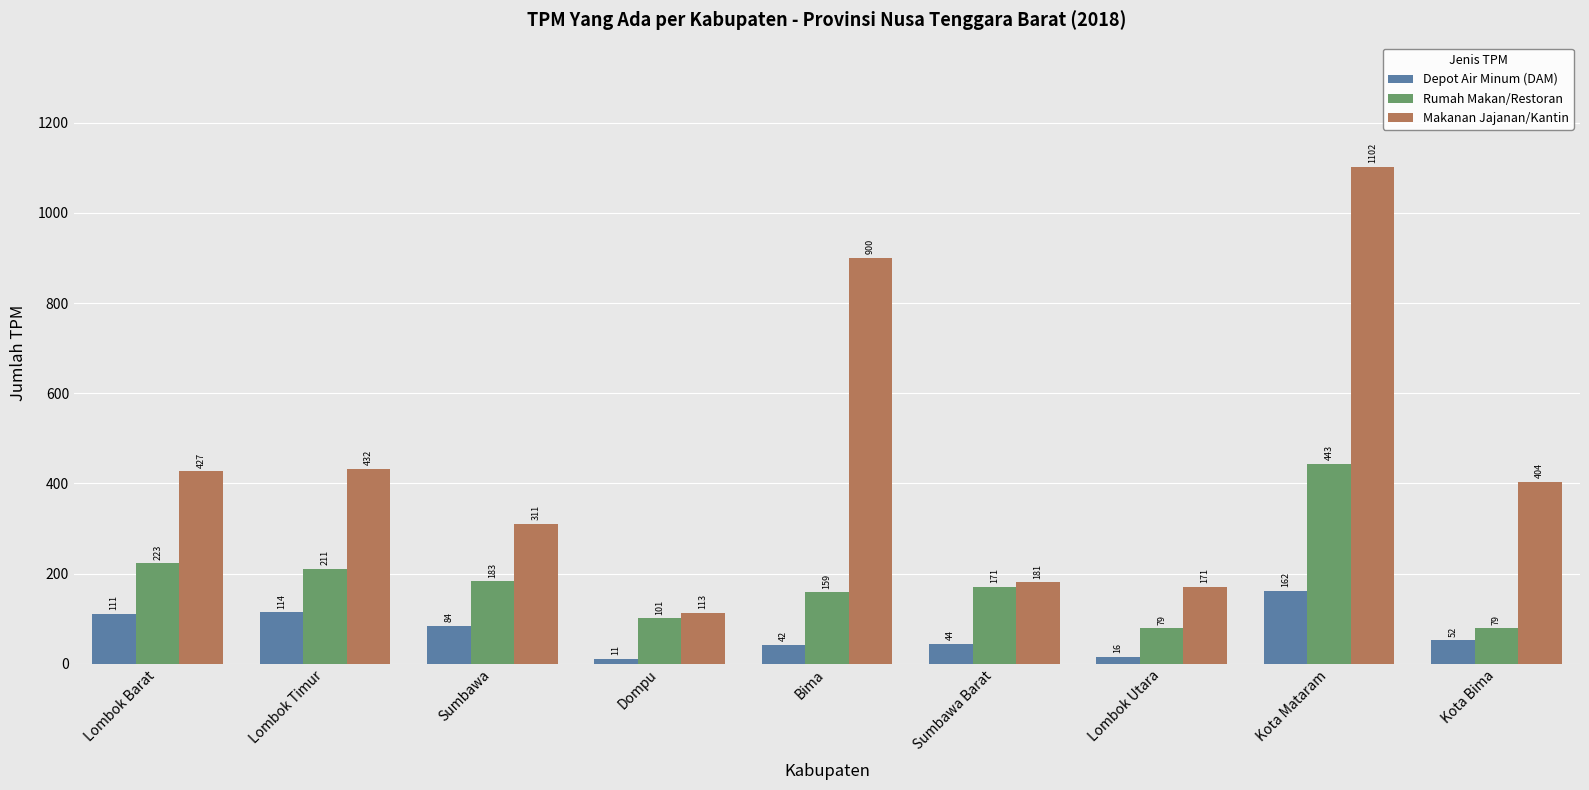

What are all the series names shown in the legend?

Depot Air Minum (DAM), Rumah Makan/Restoran, Makanan Jajanan/Kantin